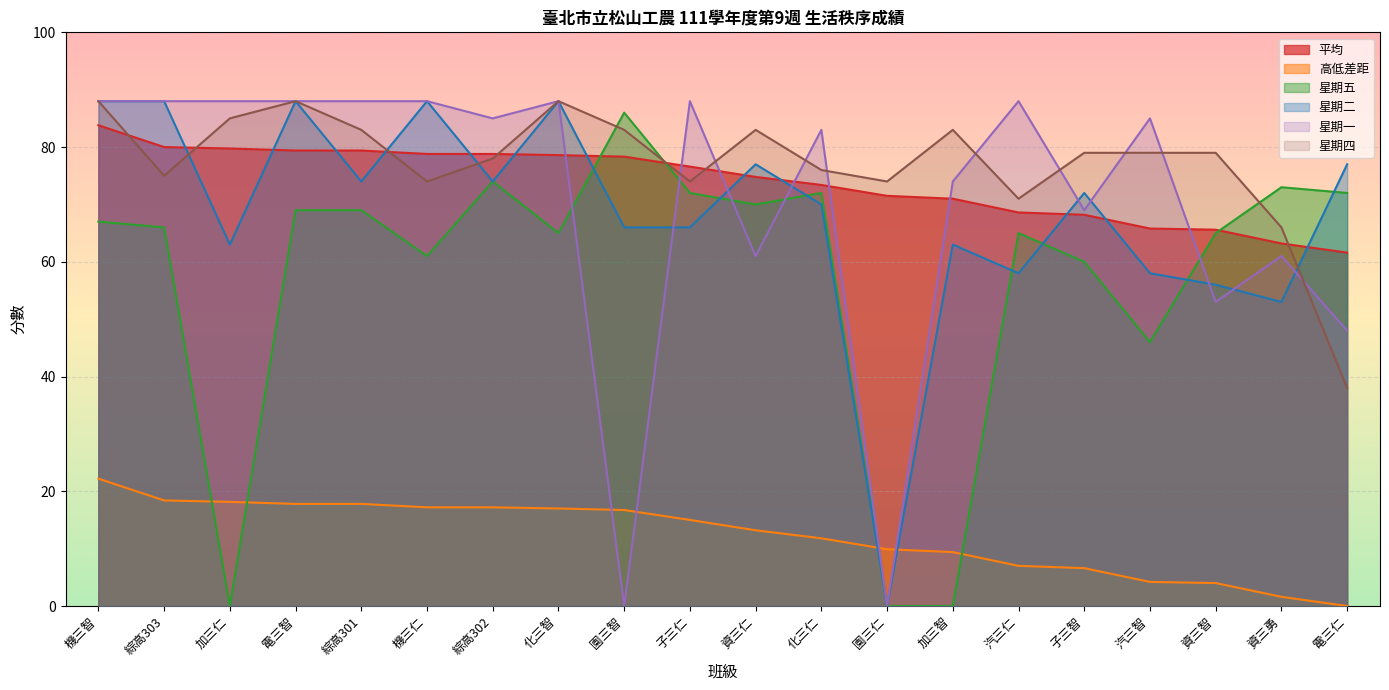

What position from the right is 子三智?

5